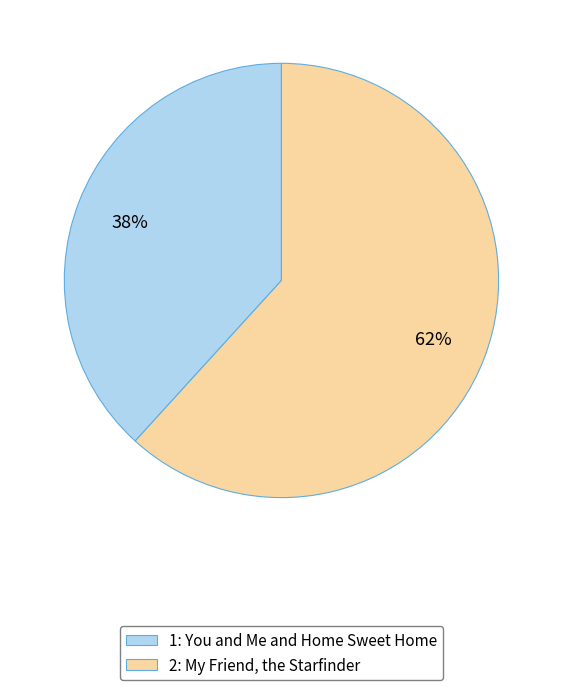

How many segments does this pie chart have?

2